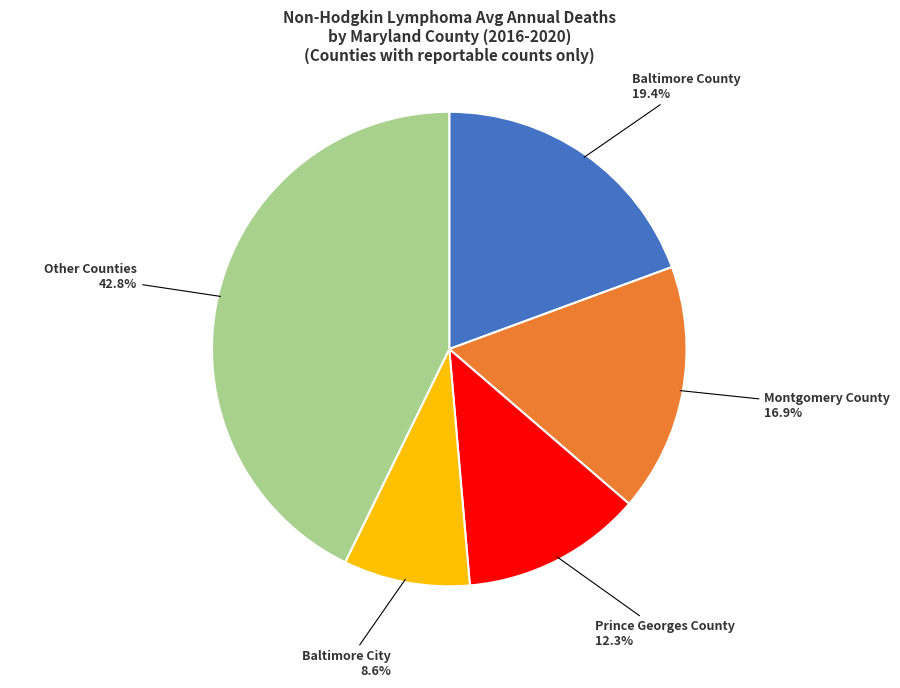

Does any single category account for the majority?

No